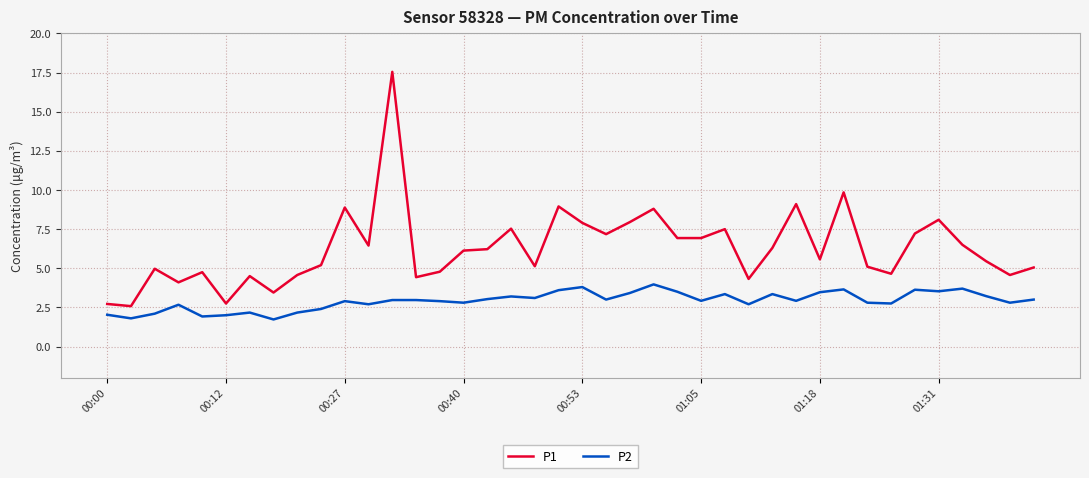

Which series has the largest total across all categories?

P1